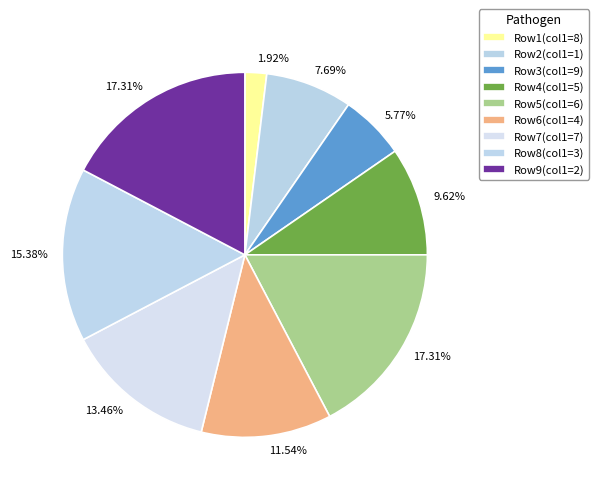

How many segments does this pie chart have?

9